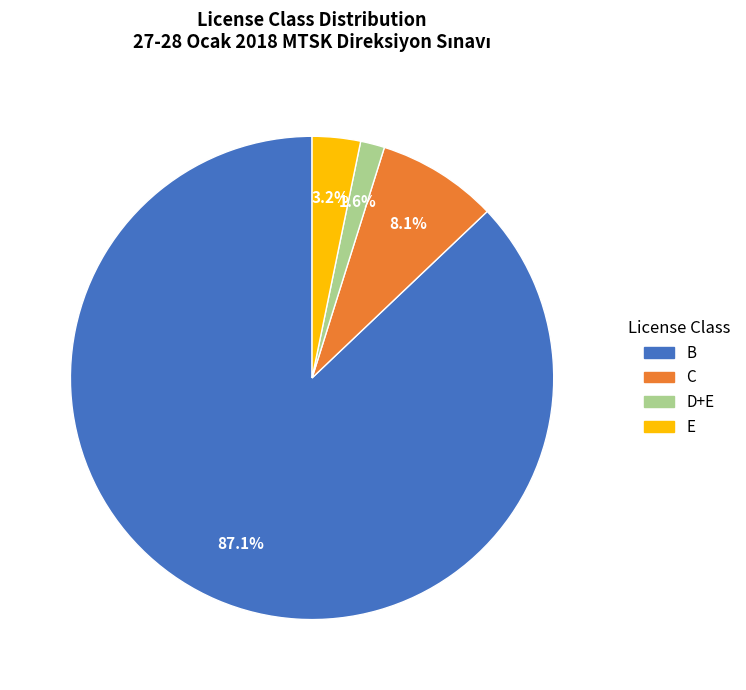

Rank the categories by value from lowest to highest.

D+E, E, C, B